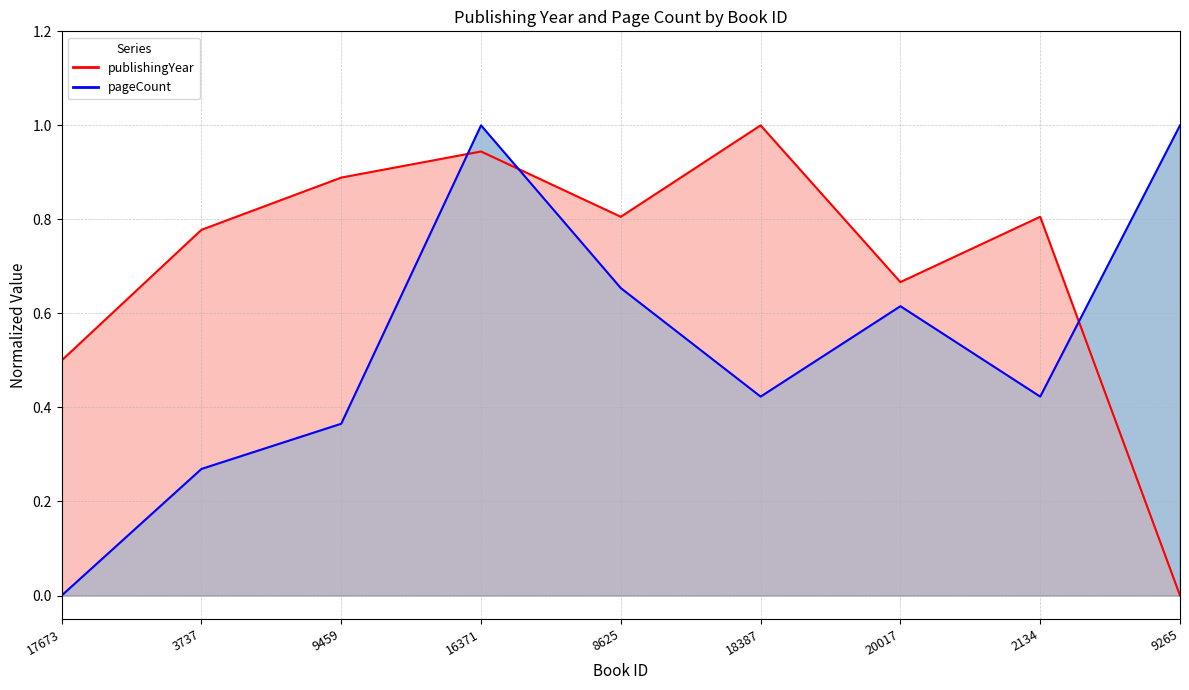

What is the label of the 2nd point from the right?

2134